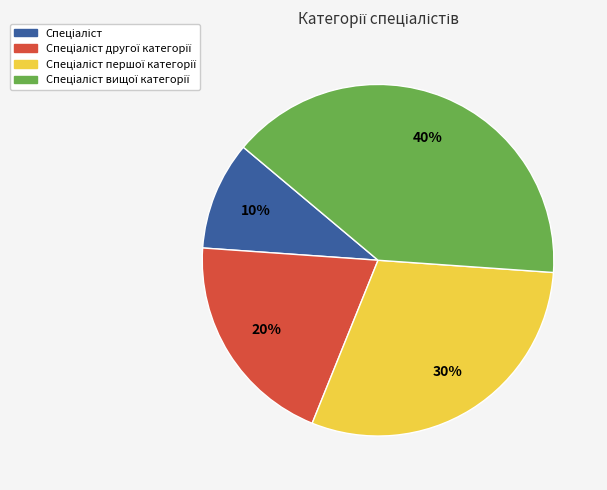

To the nearest percent, what is the difference between the largest and smallest slice percentages?

30%